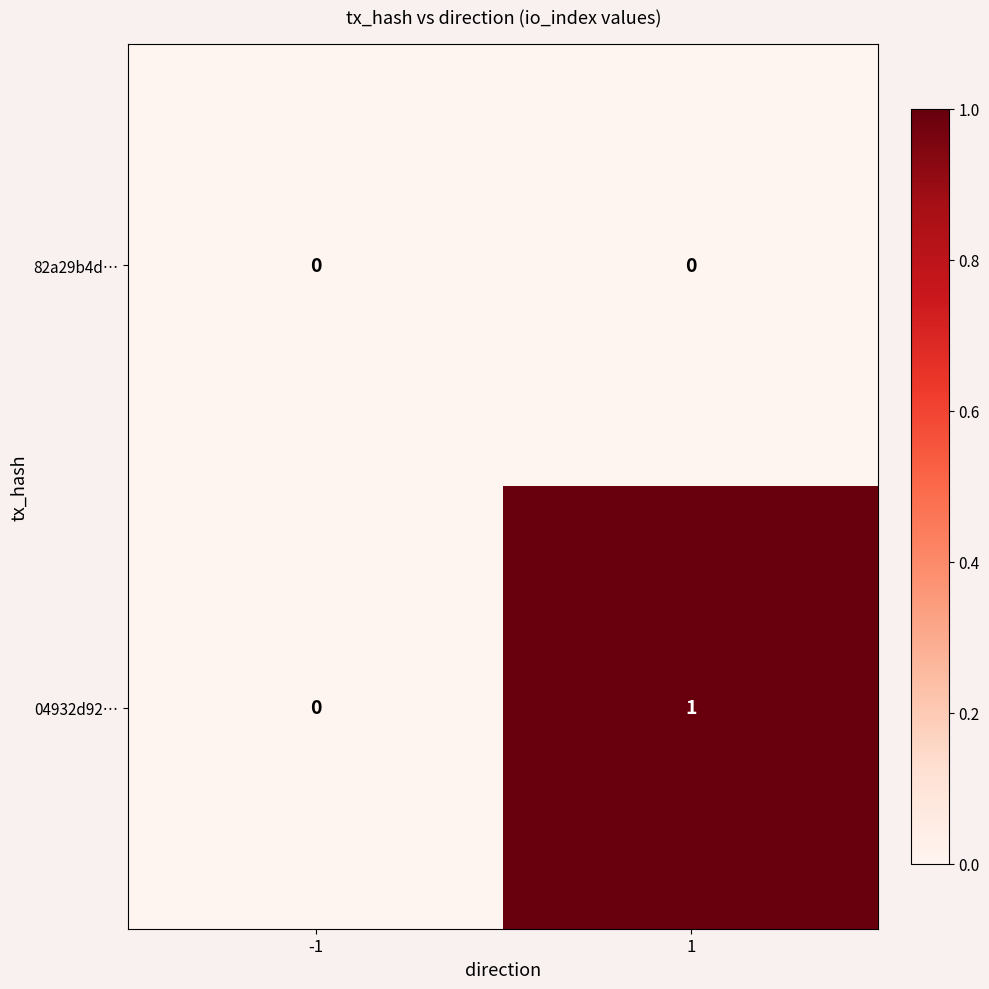

Count the number of categories in the chart.

2